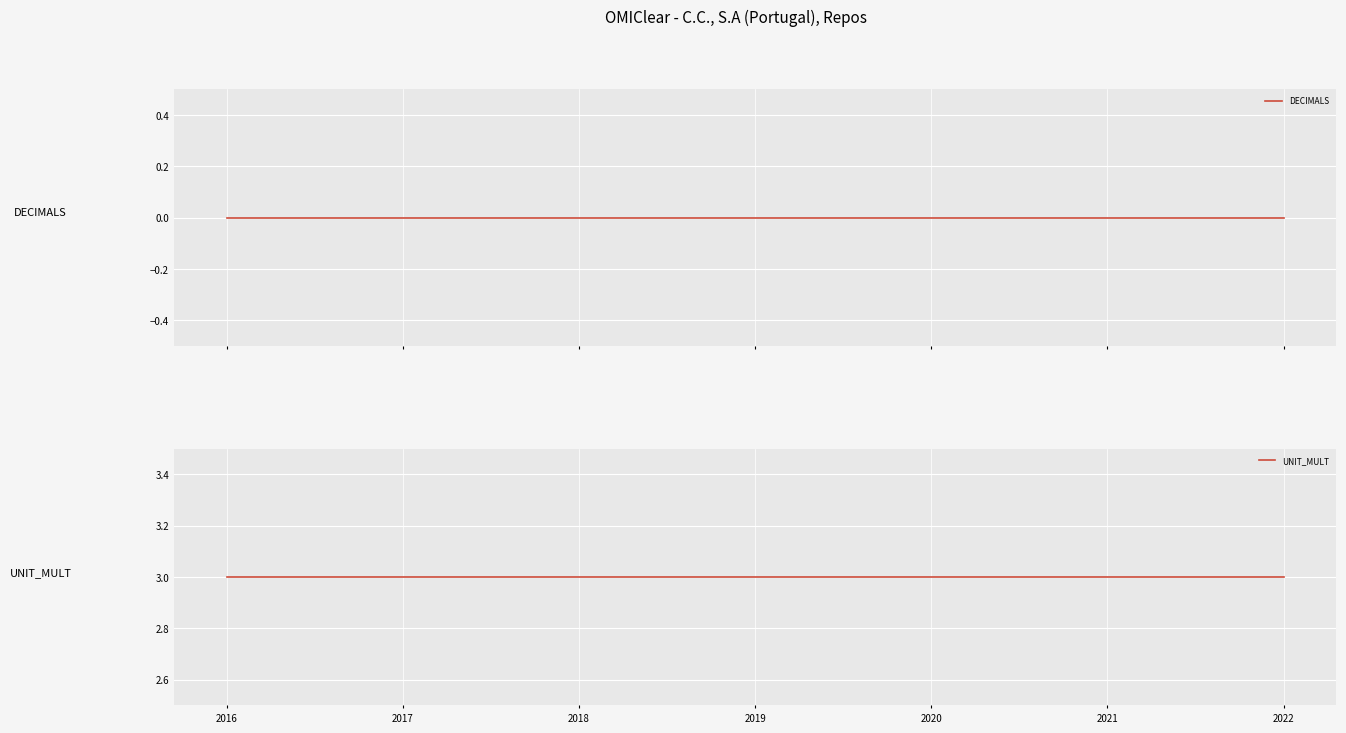

The value of DECIMALS at 2020 is 0. True or false?

True